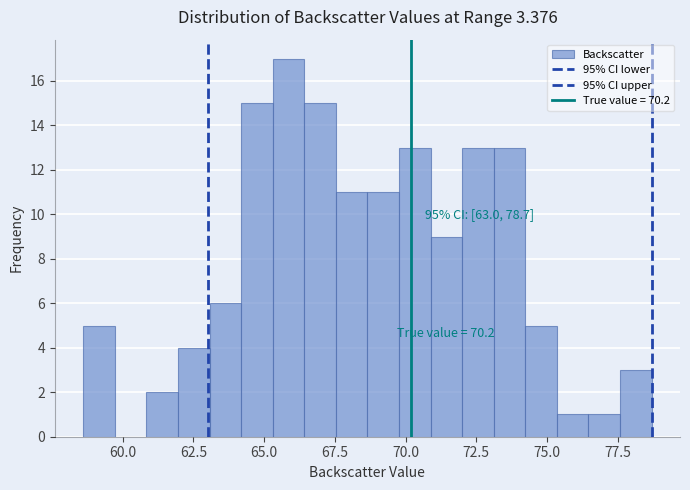

Read against the x-axis, roughly where is the centre of the tallest bar?

66.0